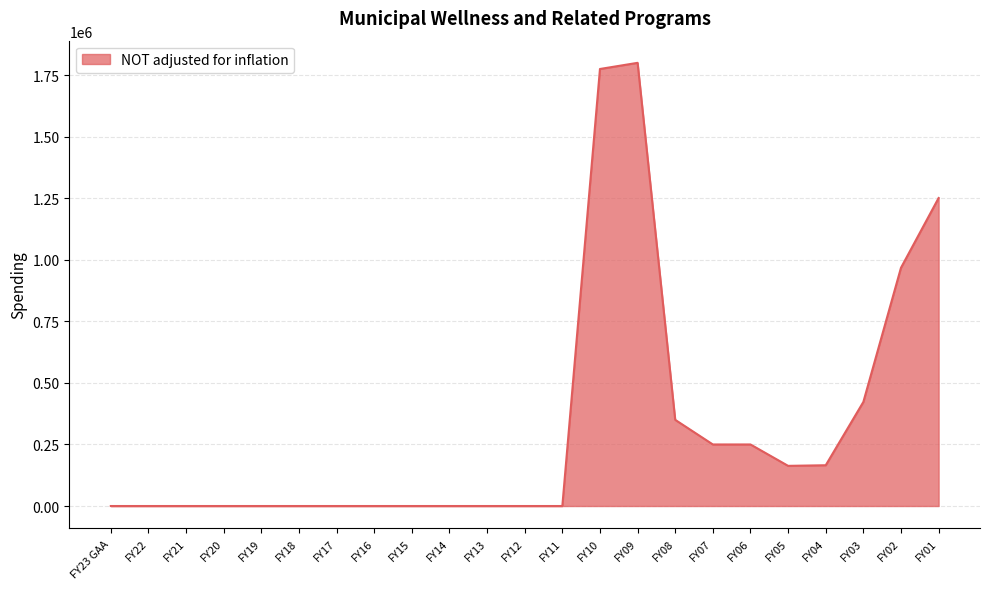

What is the greatest value displayed?

1800000